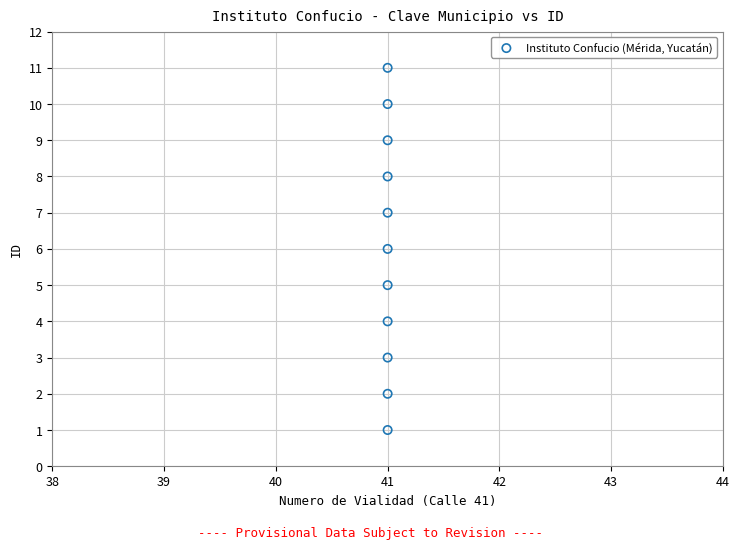

What is the range of Y values (max minus min)?

10